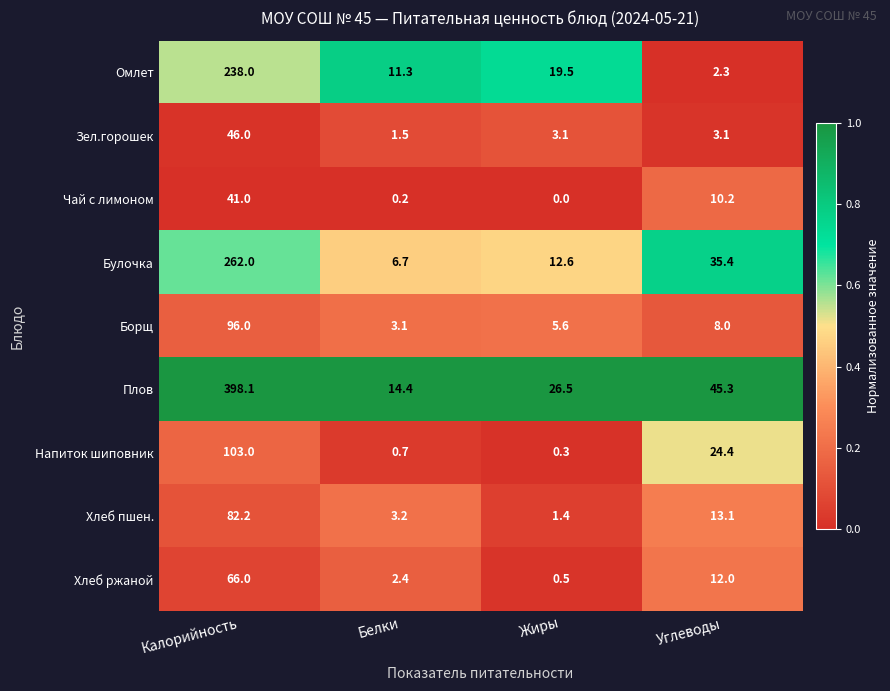

What is the sum of all Омлет values?

271.1